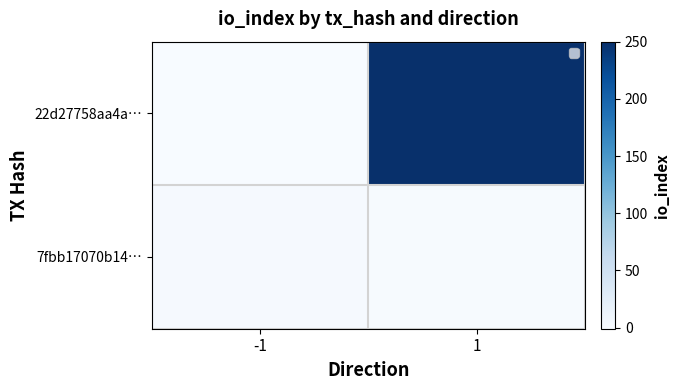

Is the value of 22d27758aa4a… at 1 greater than the value of 7fbb17070b14… at -1?

Yes